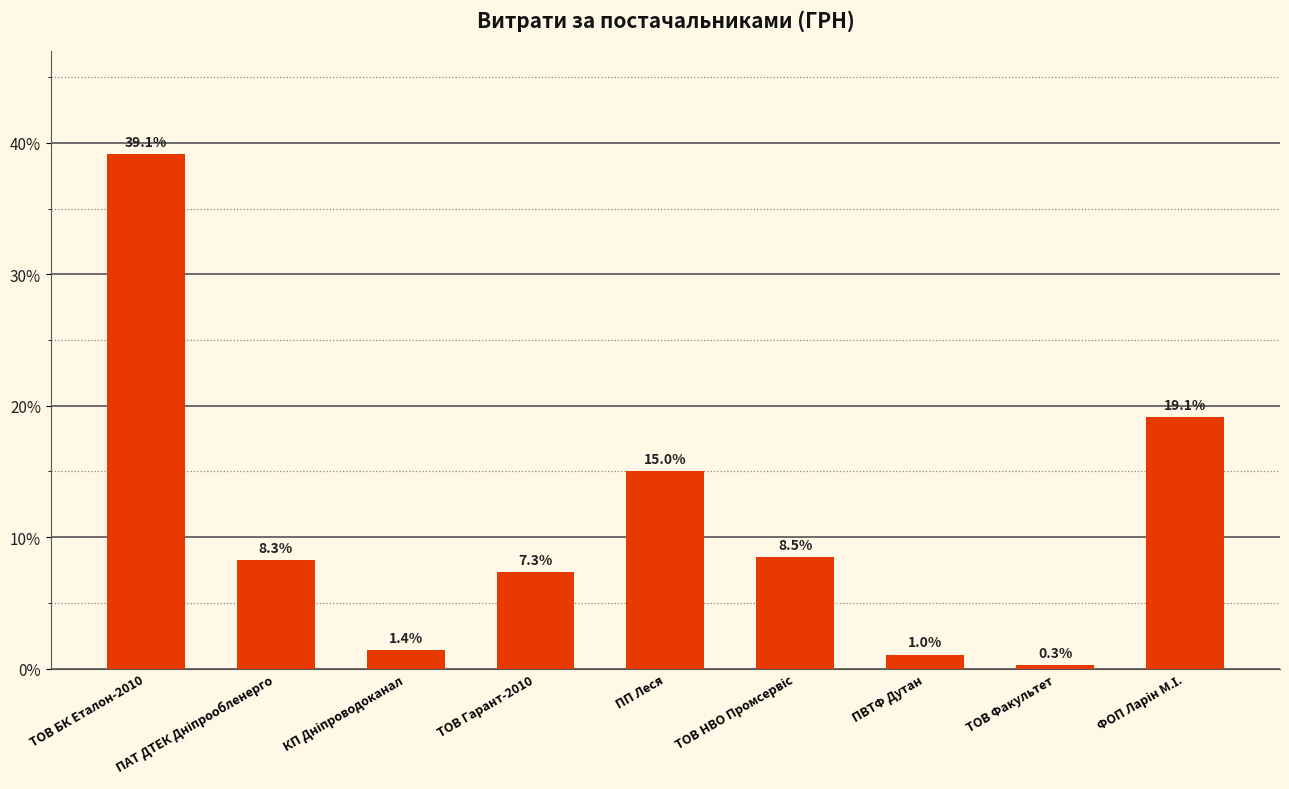

The chart shows a value of 21.9 at ТОВ БК Еталон-2010. True or false?

False